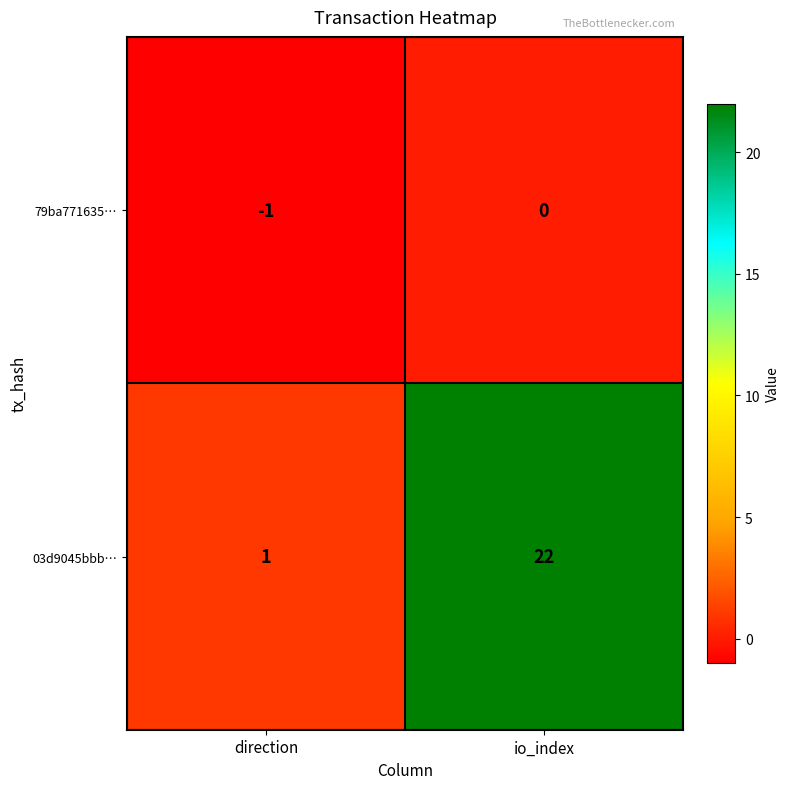

List the series in order of their peak value, lowest first.

79ba771635…, 03d9045bbb…